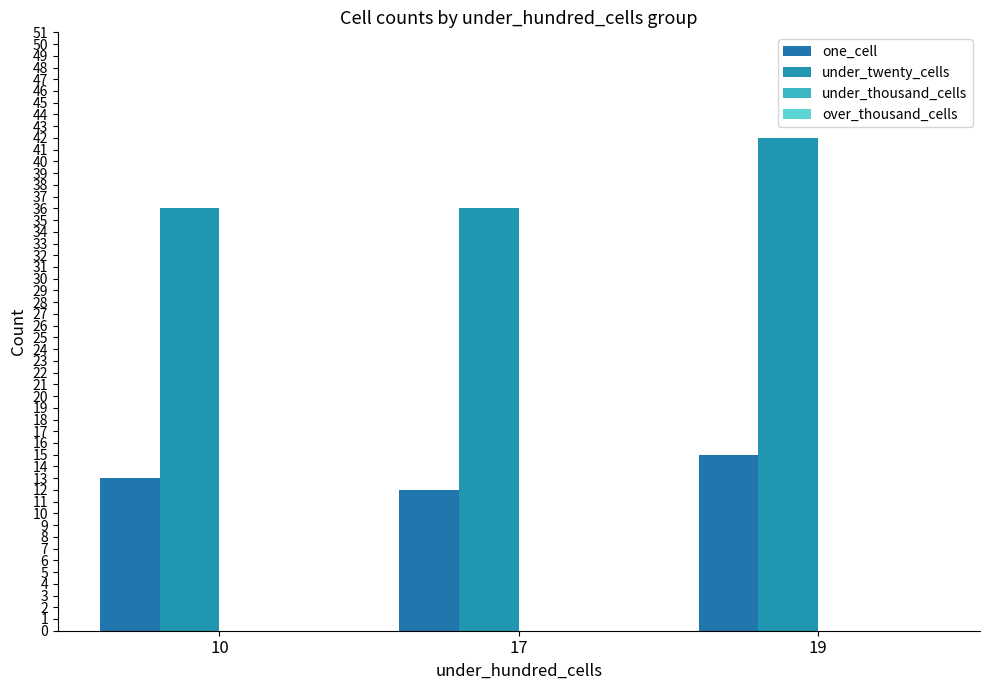

Reading left to right, what are all the values shown in this chart?

one_cell: 10=13	17=12	19=15
under_twenty_cells: 10=36	17=36	19=42
under_thousand_cells: 10=0	17=0	19=0
over_thousand_cells: 10=0	17=0	19=0